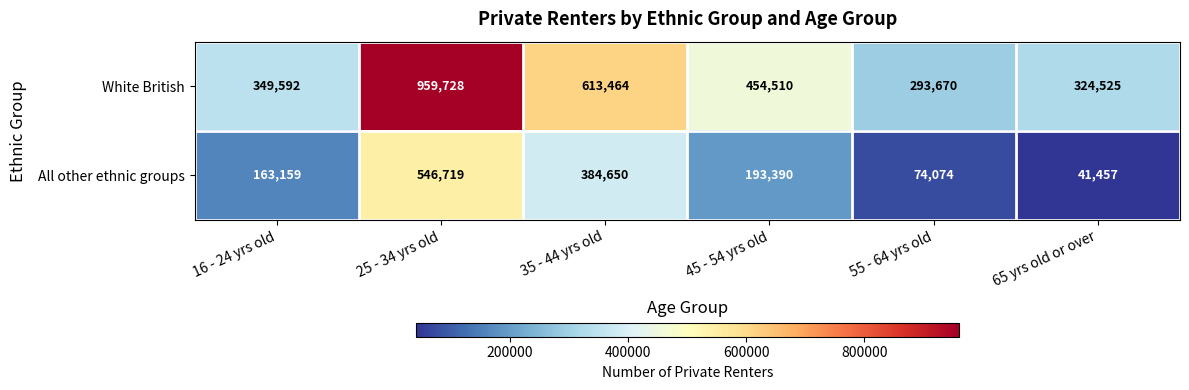

List the series in order of their peak value, lowest first.

All other ethnic groups, White British